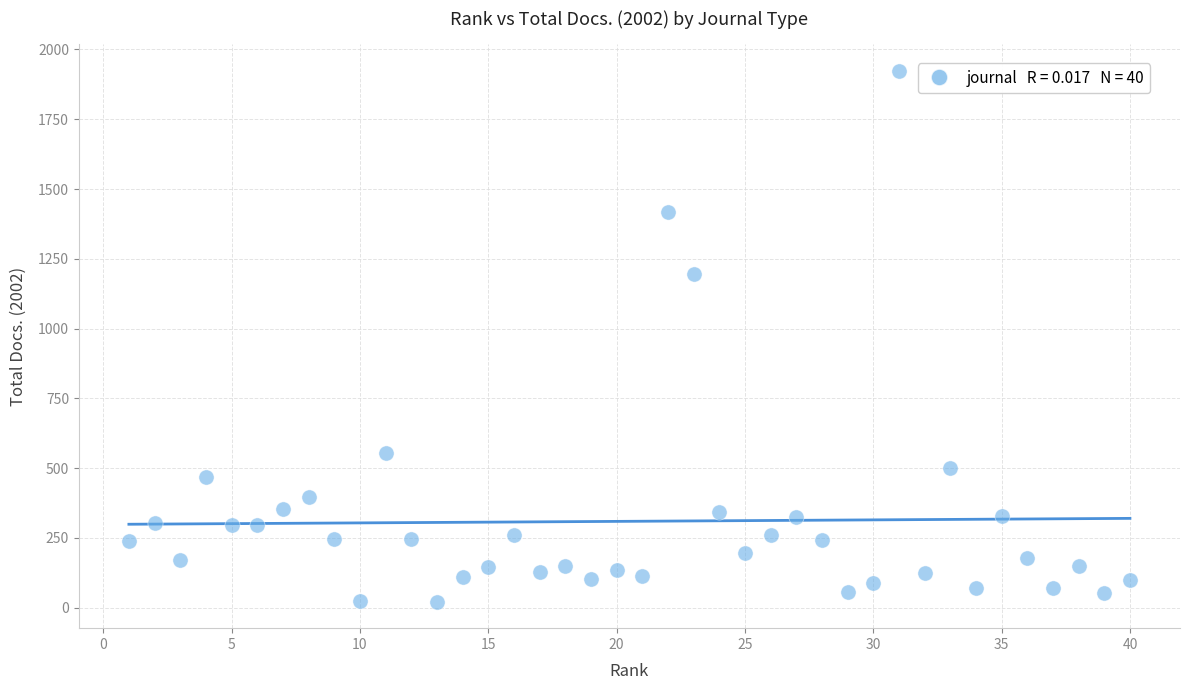

What Y value in the scatter plot is closest to 973?

1196